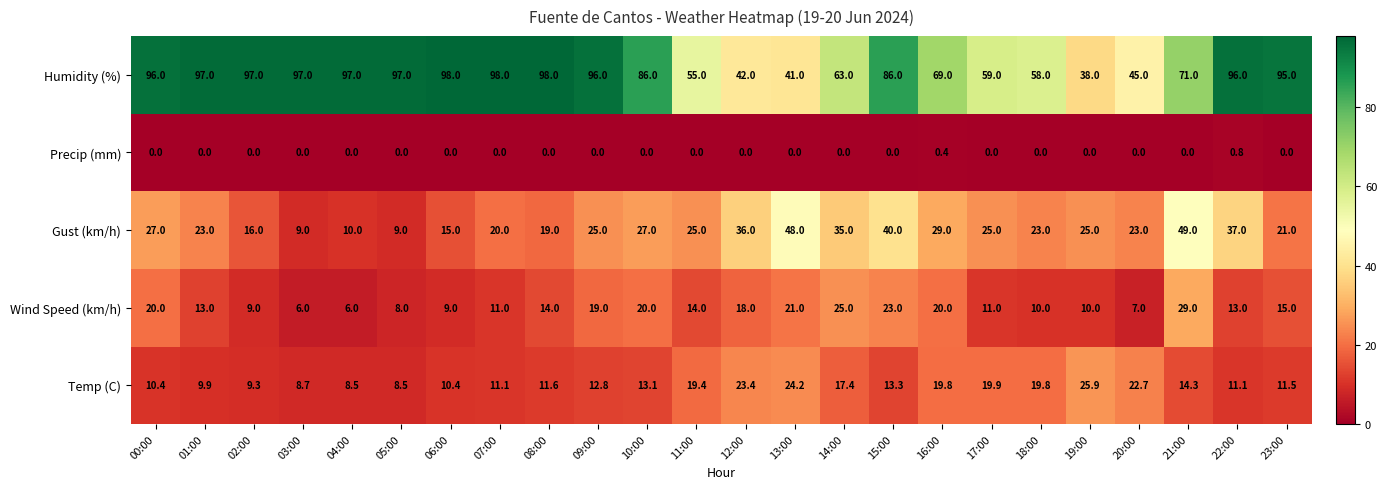

What is the difference between the Humidity (%) values at 16:00 and 02:00?

28.0